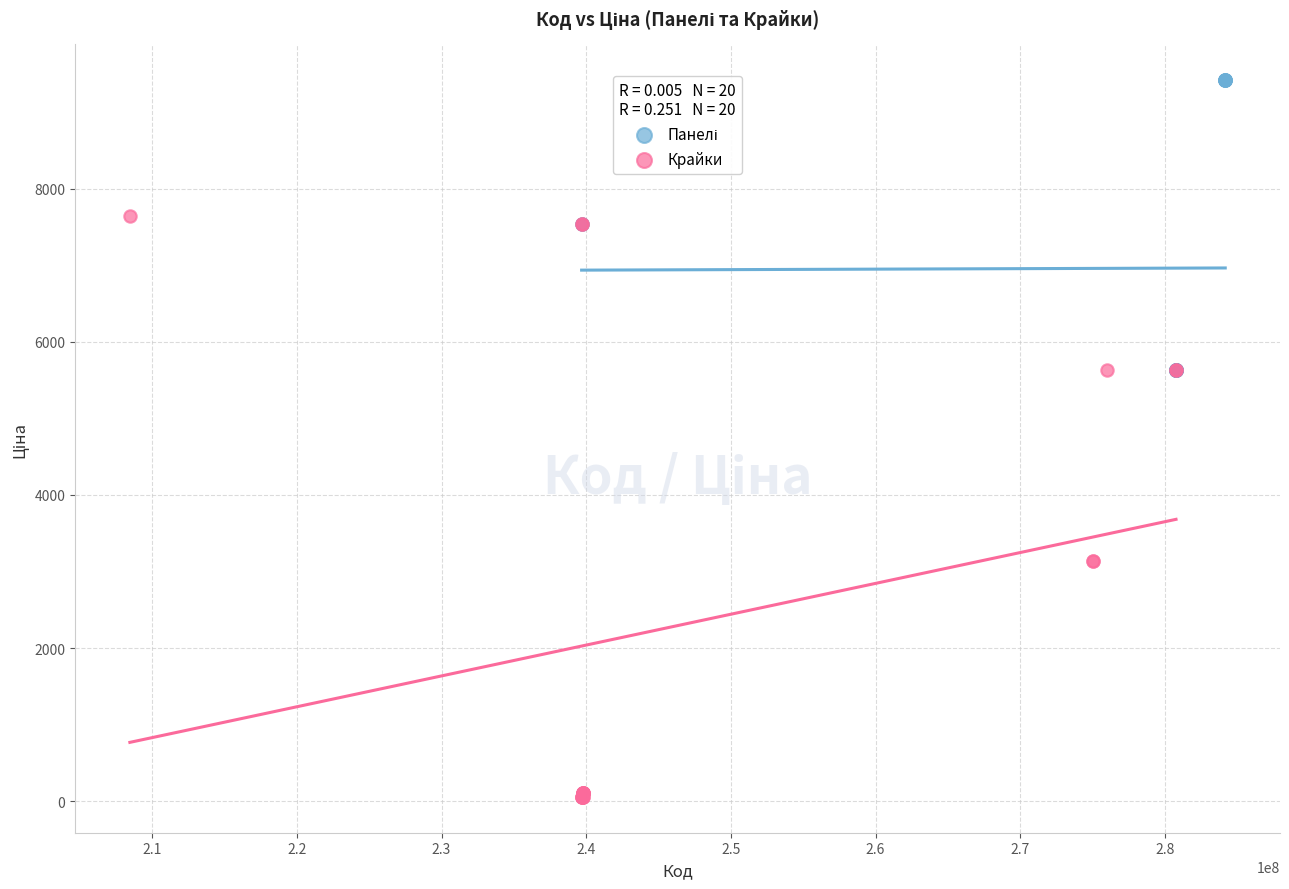

Which series has the widest spread of Y values?

Крайки